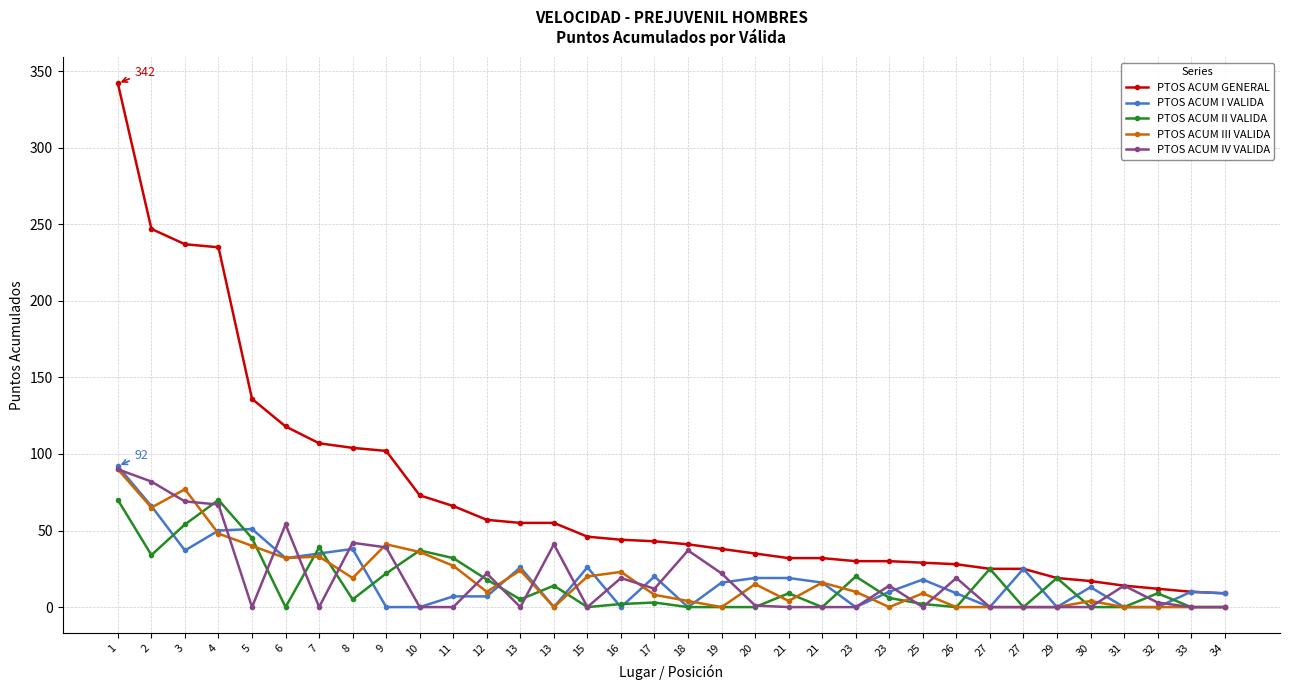

At which category is the sum across all series the highest?

1